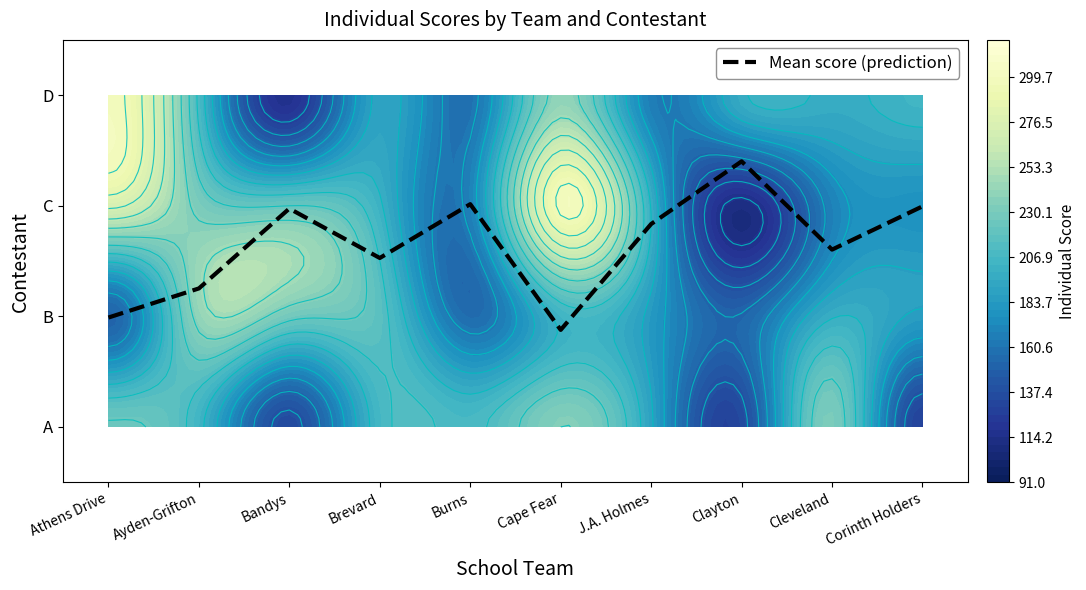

How many distinct data groups are displayed?

1